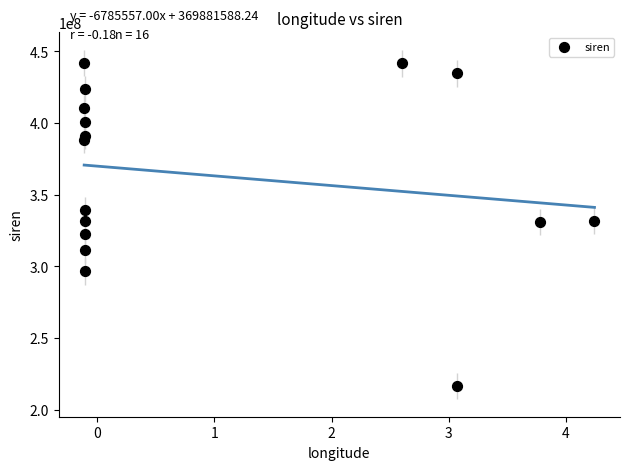

What is the range of Y values (max minus min)?

225559769